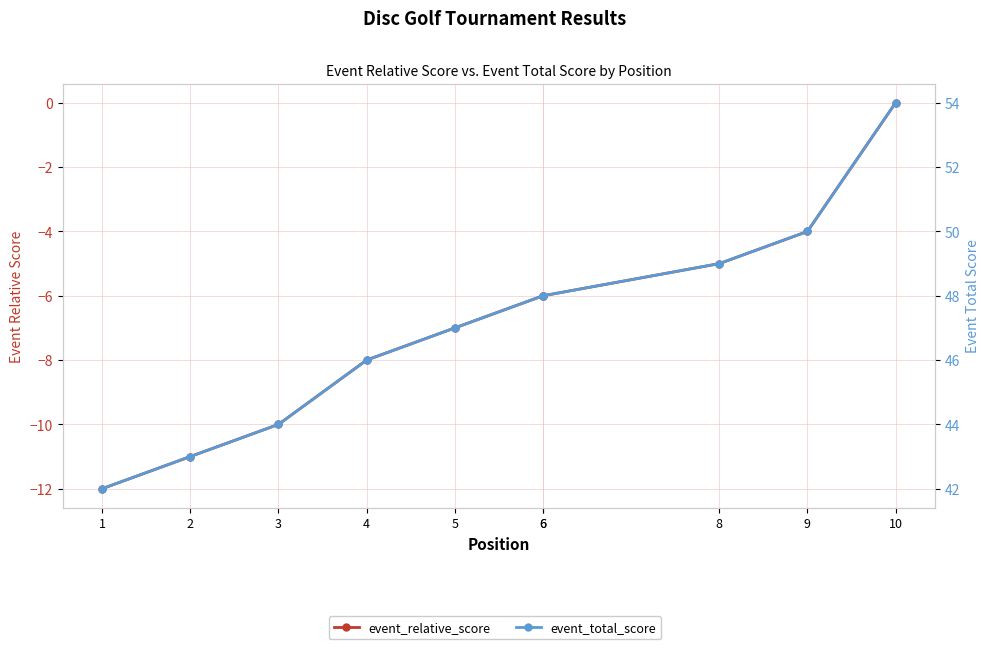

What is the minimum value shown in the chart?

-12